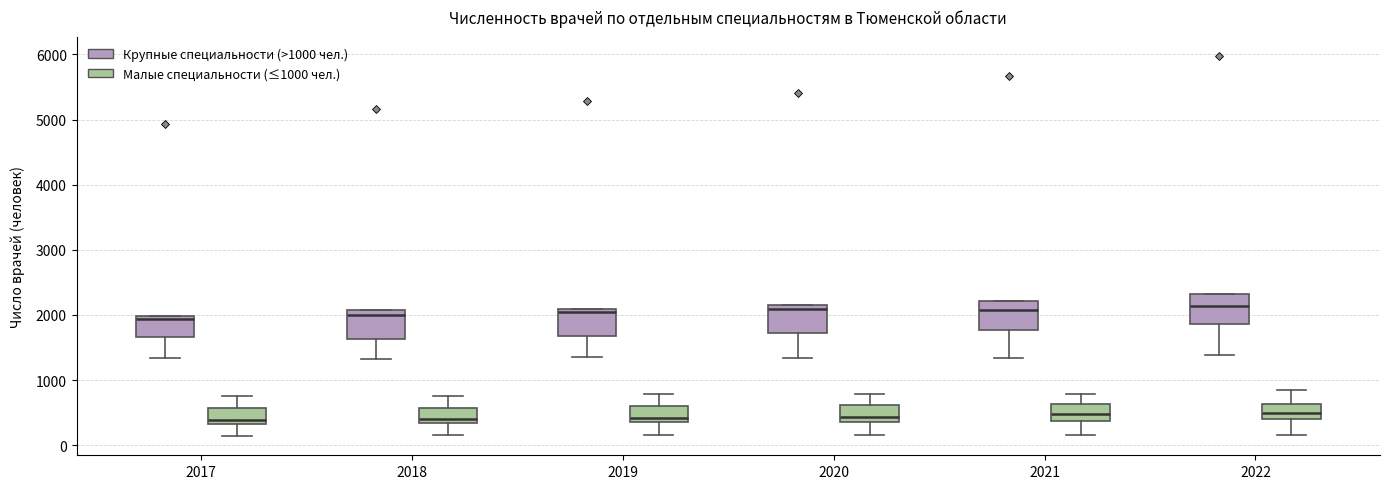

Reading left to right, transcribe this box plot: for each box, give where its median line is, the range the box spans, and where its two whiskers end, as read against the y-axis. The values are not printed on the chart, so give them approximately, as read against the axis.

2017 (Крупные специальности (>1000 чел.)): median 1900, box 1700 to 2000, whiskers 1300 to 2000
2017 (Малые специальности (≤1000 чел.)): median 400, box 300 to 600, whiskers 100 to 700
2018 (Крупные специальности (>1000 чел.)): median 2000, box 1600 to 2100, whiskers 1300 to 2100
2018 (Малые специальности (≤1000 чел.)): median 400, box 300 to 600, whiskers 200 to 800
2019 (Крупные специальности (>1000 чел.)): median 2000, box 1700 to 2100, whiskers 1400 to 2100
2019 (Малые специальности (≤1000 чел.)): median 400 (just above the box's lower edge), box 400 to 600, whiskers 200 to 800
2020 (Крупные специальности (>1000 чел.)): median 2100, box 1700 to 2200, whiskers 1300 to 2200
2020 (Малые специальности (≤1000 чел.)): median 400 (just above the box's lower edge), box 400 to 600, whiskers 200 to 800
2021 (Крупные специальности (>1000 чел.)): median 2100, box 1800 to 2200, whiskers 1300 to 2200
2021 (Малые специальности (≤1000 чел.)): median 500, box 400 to 600, whiskers 200 to 800
2022 (Крупные специальности (>1000 чел.)): median 2100, box 1900 to 2300, whiskers 1400 to 2300
2022 (Малые специальности (≤1000 чел.)): median 500, box 400 to 600, whiskers 200 to 800